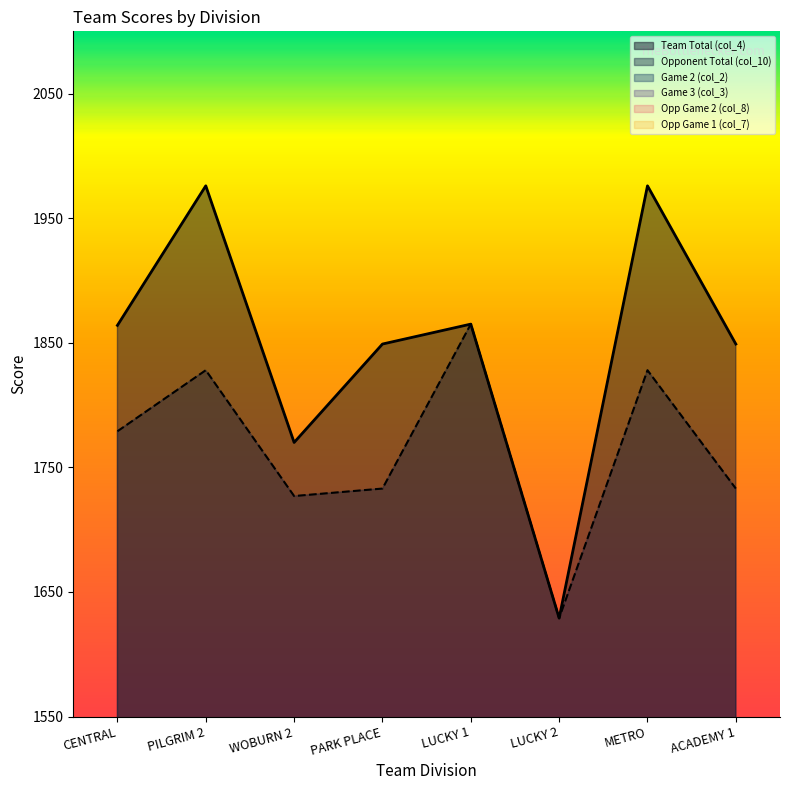

Where is the first local minimum for col_10?

WOBURN 2